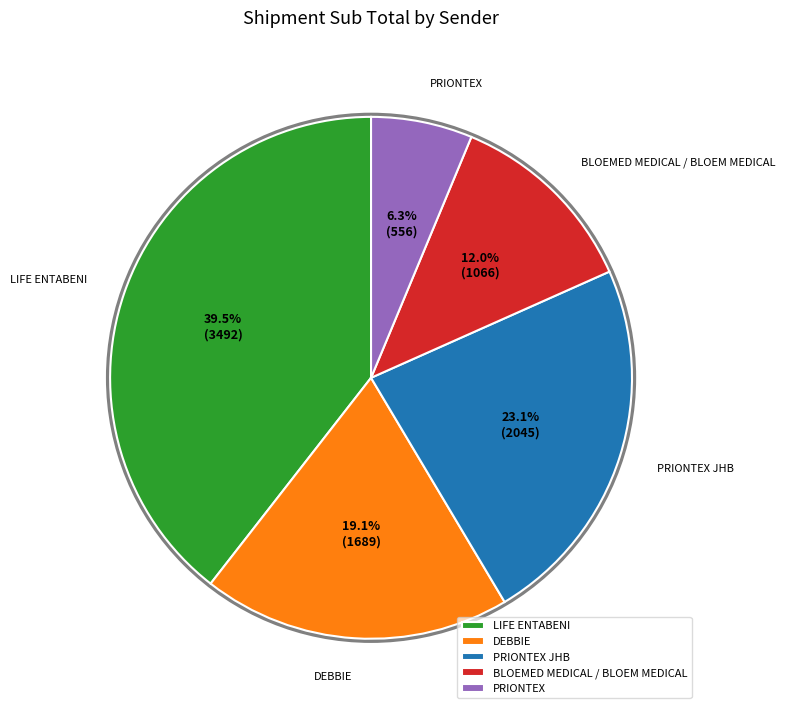

Rank the categories by value from lowest to highest.

PRIONTEX, BLOEMED MEDICAL / BLOEM MEDICAL, DEBBIE, PRIONTEX JHB, LIFE ENTABENI